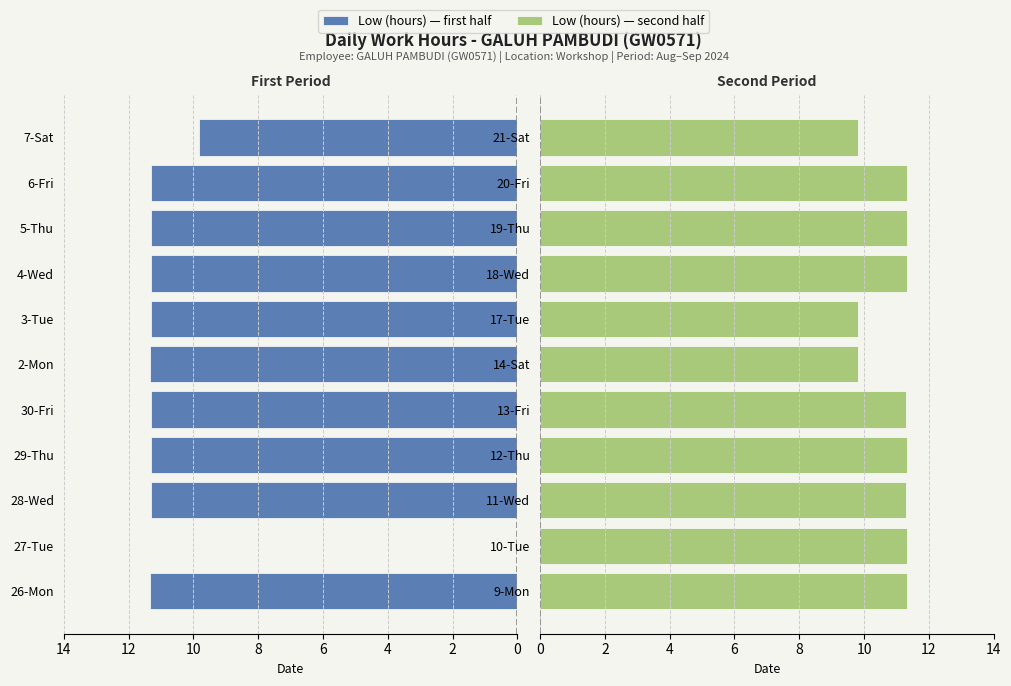

How many data points does each series have?

11